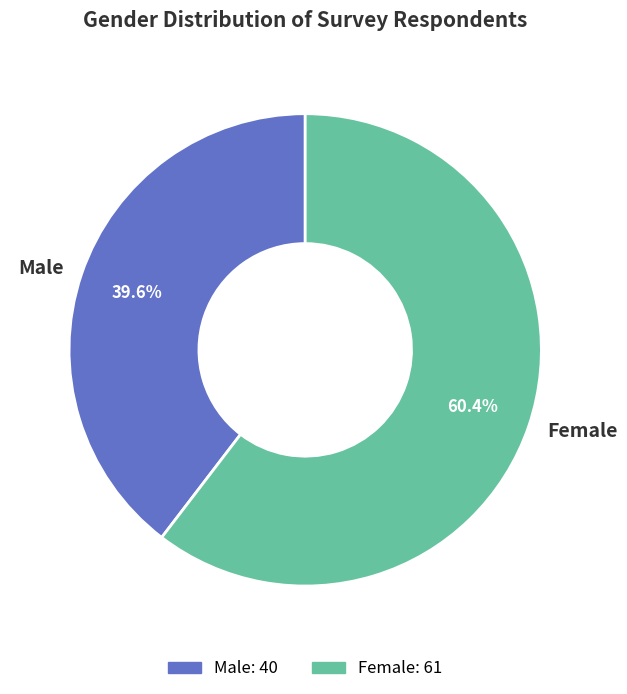

What is the largest slice in the pie chart?

Female